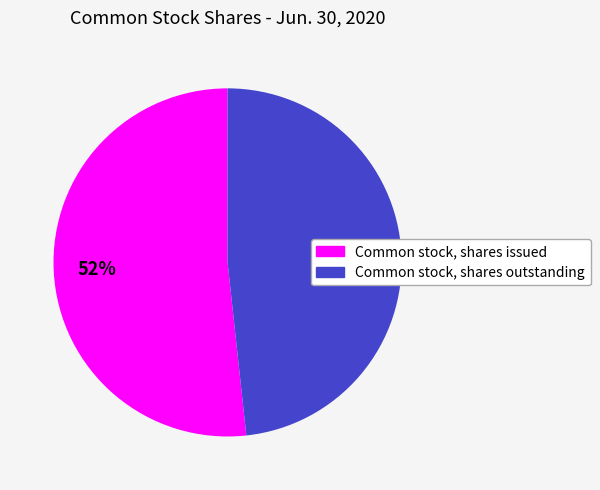

Is it true that Common stock, shares outstanding is 35% of the pie?

False